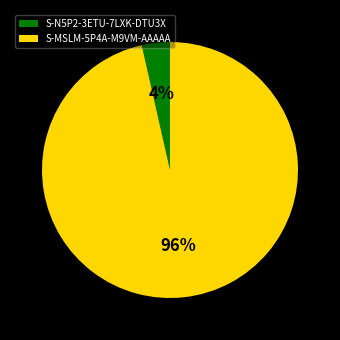

To the nearest percent, what portion does S-MSLM-5P4A-M9VM-AAAAA represent?

96%